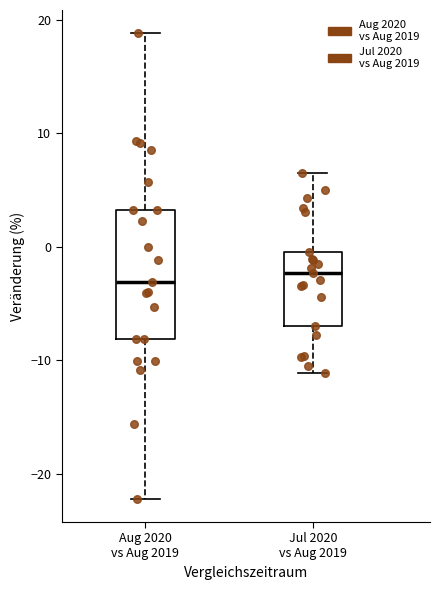

Reading left to right, read every box against the y-axis: the position of its median line, the range the box covers, and the ends of its whiskers. The values are not printed on the chart, so give them approximately, as read against the axis.

Aug 2020 vs Aug 2019: median -3, box -8 to 3, whiskers -22 to 19
Jul 2020 vs Aug 2019: median -2, box -7 to 0, whiskers -11 to 7